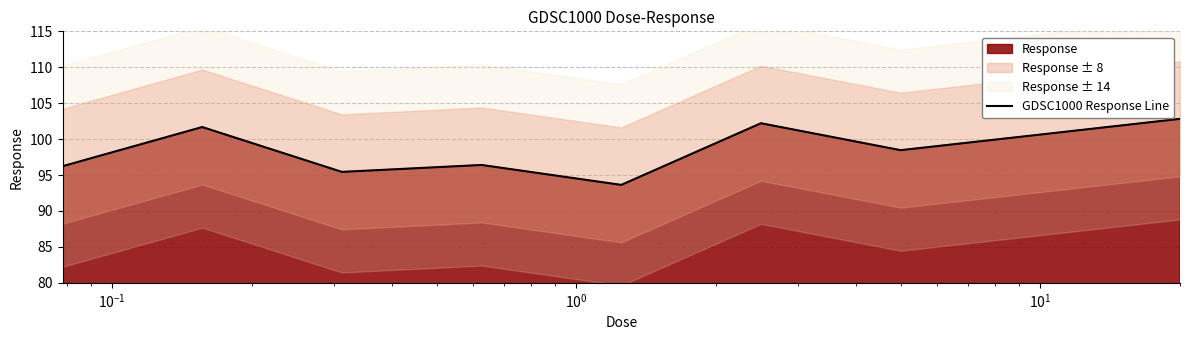

Reading right to left, transcribe all the data shown in this chart.

102.8	100.6	98.5	102.2	93.6	96.4	95.4	101.7	96.2